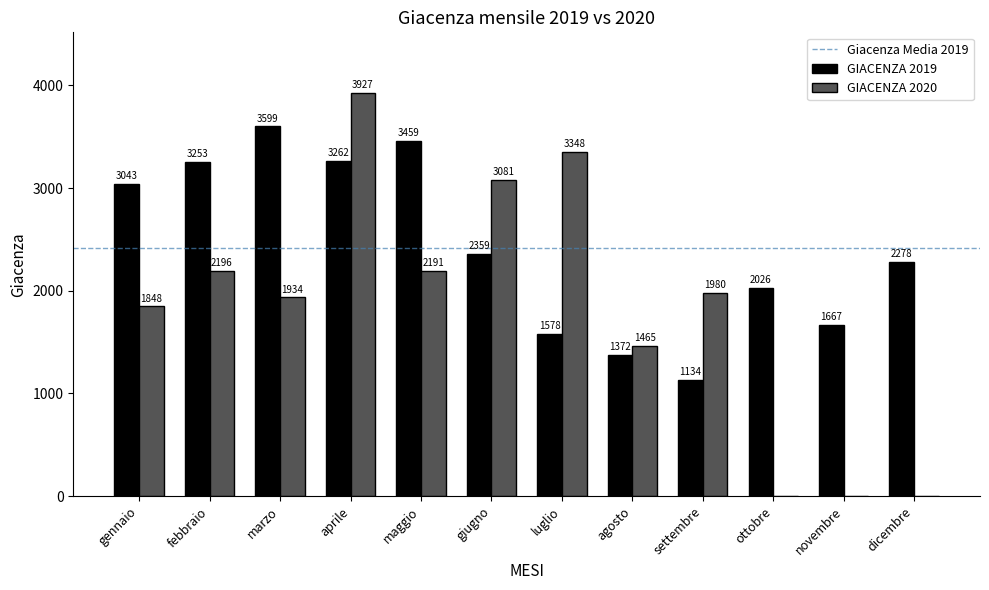

How many series are shown in this chart?

2